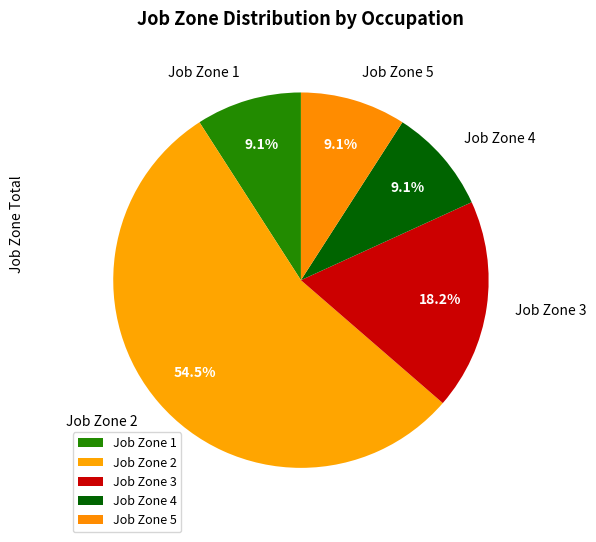

How much of the chart is everything except Job Zone 1?

90.9%